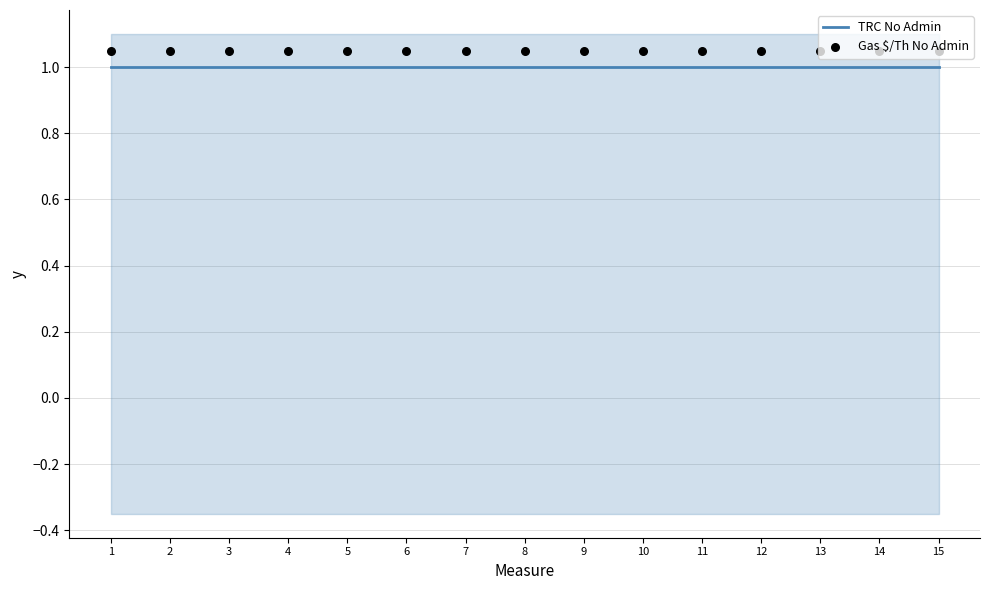

What are all the series names shown in the legend?

TRC No Admin, Gas $/Th No Admin